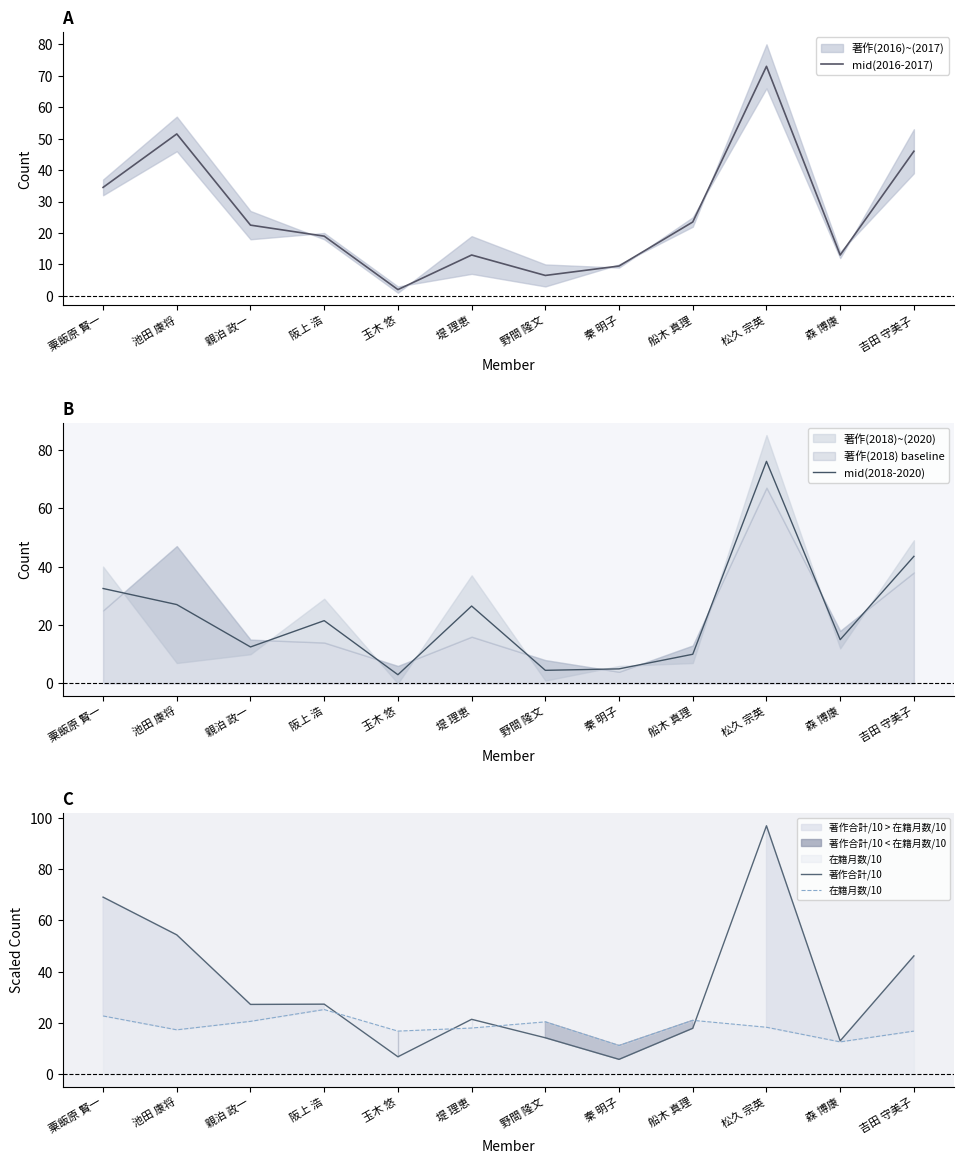

How many distinct data groups are displayed?

4